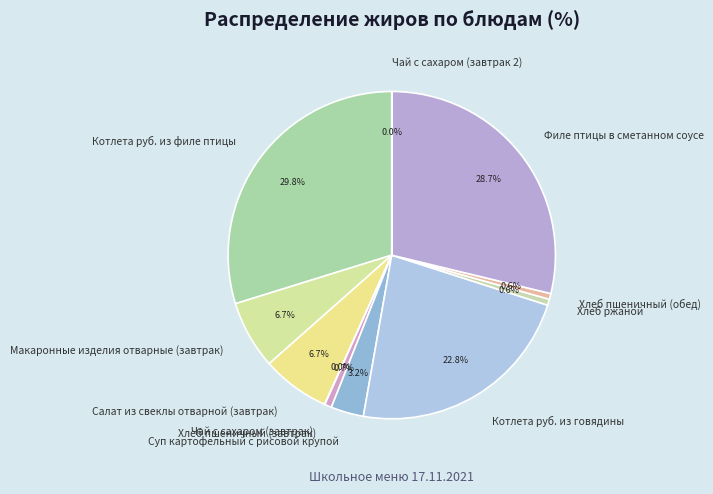

Which slice is the largest?

Котлета руб. из филе птицы